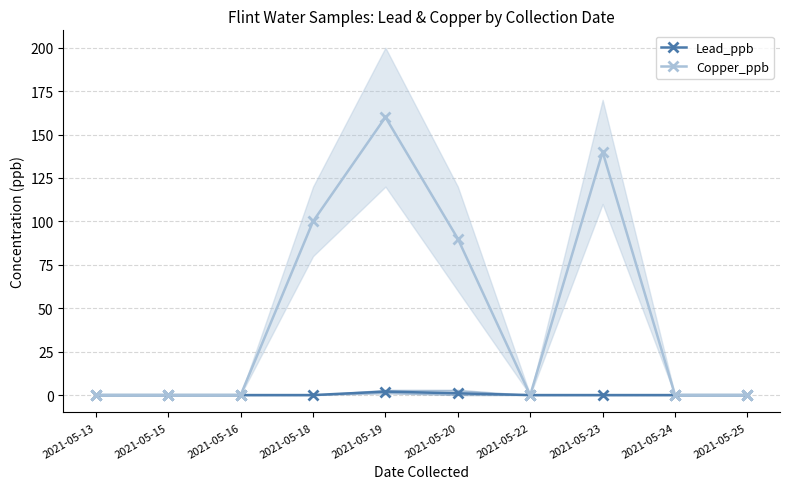

What is the difference between the maximum and minimum values in the Copper_ppb series?

160